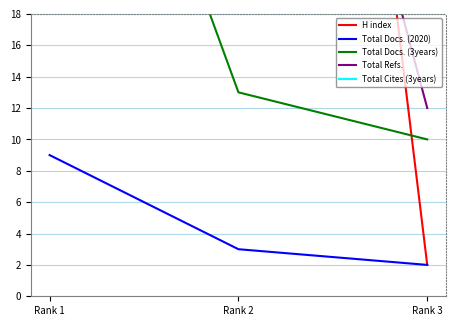

Reading left to right, list all the values displayed in this chart.

H index: Rank 1=131	Rank 2=101	Rank 3=2
Total Docs. (2020): Rank 1=9	Rank 2=3	Rank 3=2
Total Docs. (3years): Rank 1=46	Rank 2=13	Rank 3=10
Total Refs.: Rank 1=90	Rank 2=57	Rank 3=12
Total Cites (3years): Rank 1=924	Rank 2=249	Rank 3=313